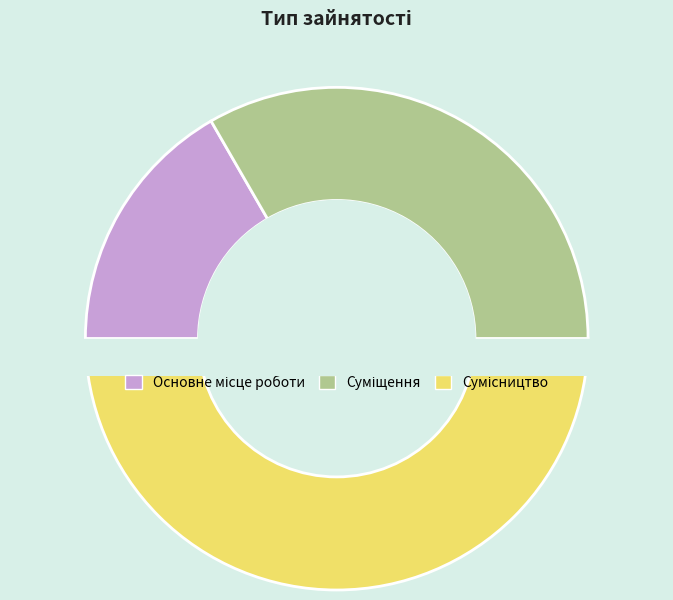

Rank the categories by value from highest to lowest.

Сумісництво, Суміщення, Основне місце роботи